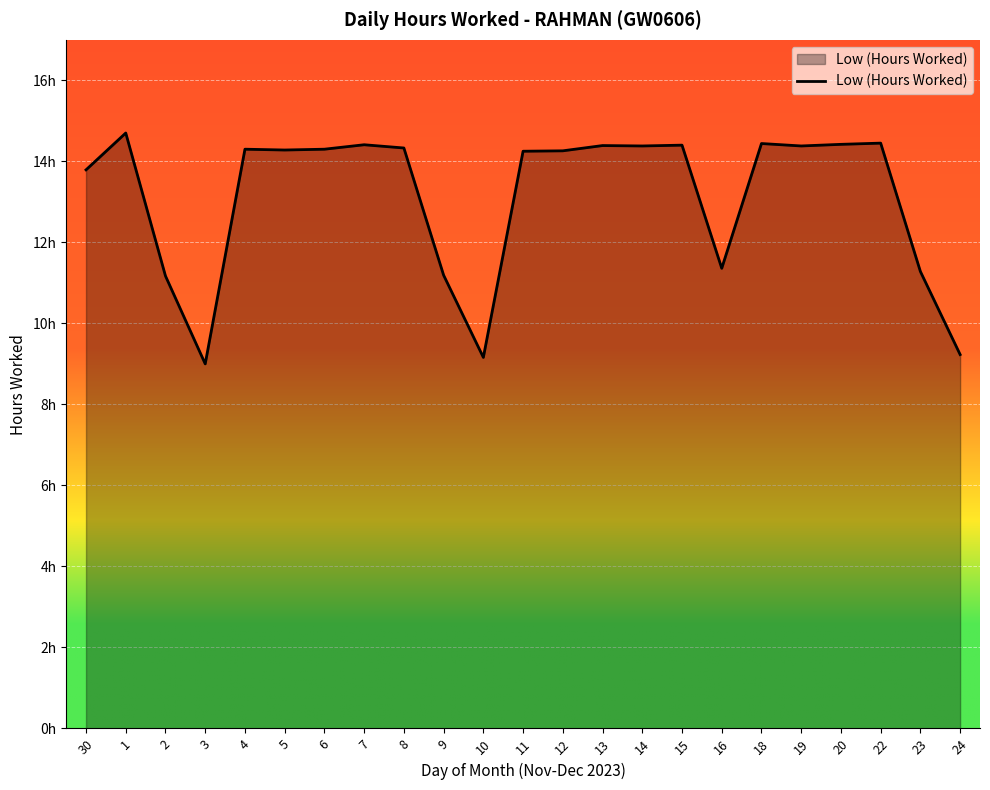

Rank the categories by value from lowest to highest.

3, 10, 24, 2, 9, 23, 16, 30, 11, 12, 5, 4, 6, 8, 14, 19, 13, 15, 7, 20, 18, 22, 1